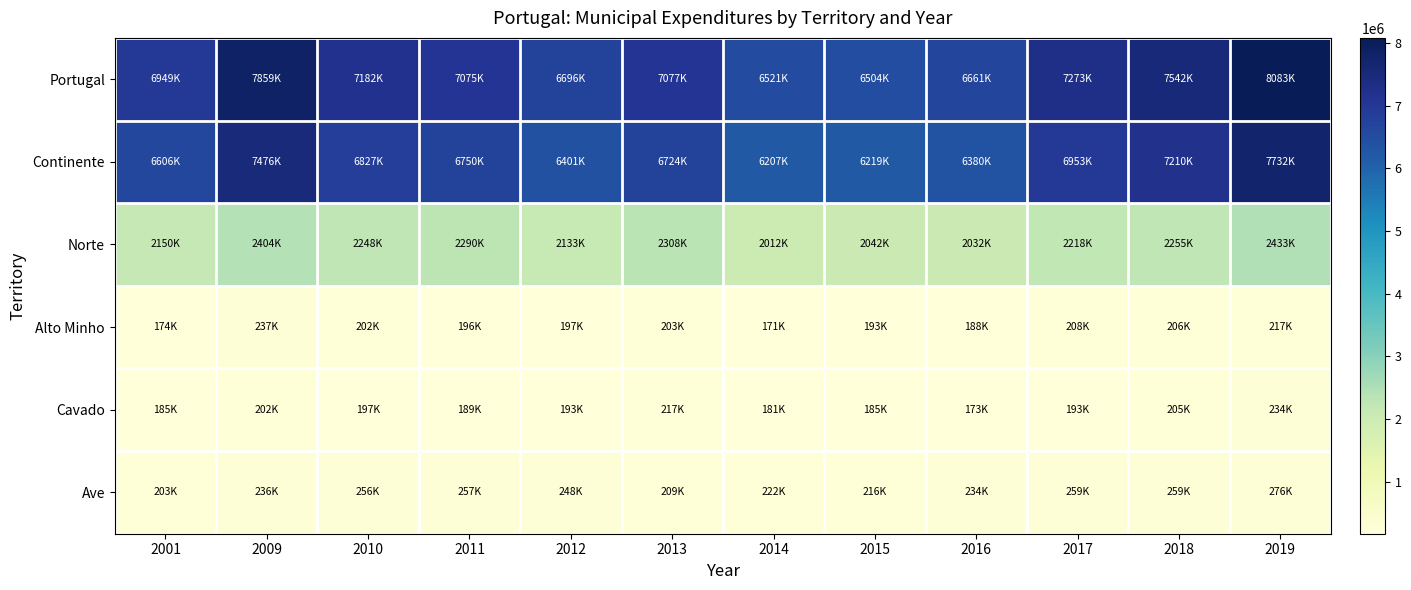

What is the difference between the highest and lowest values at 2013?

6873831.1